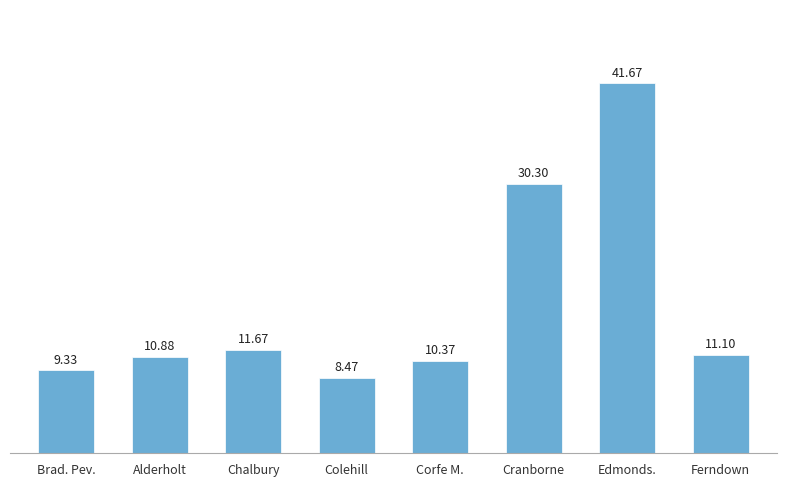

What is the sum of all values?

133.8